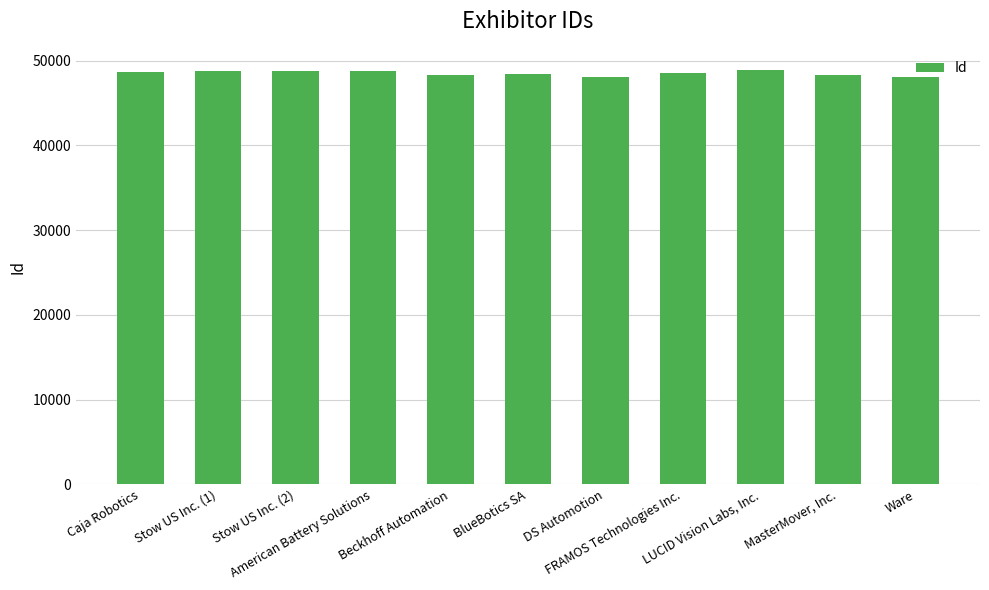

What is the label of the 6th bar from the left?

BlueBotics SA